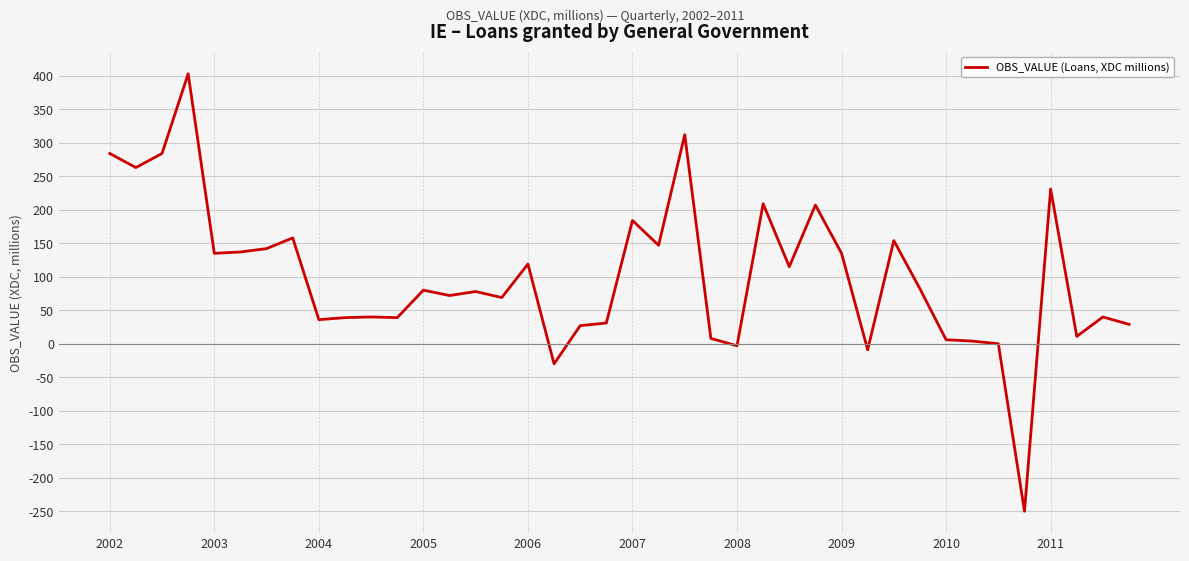

What is the difference between the maximum and minimum values?

653